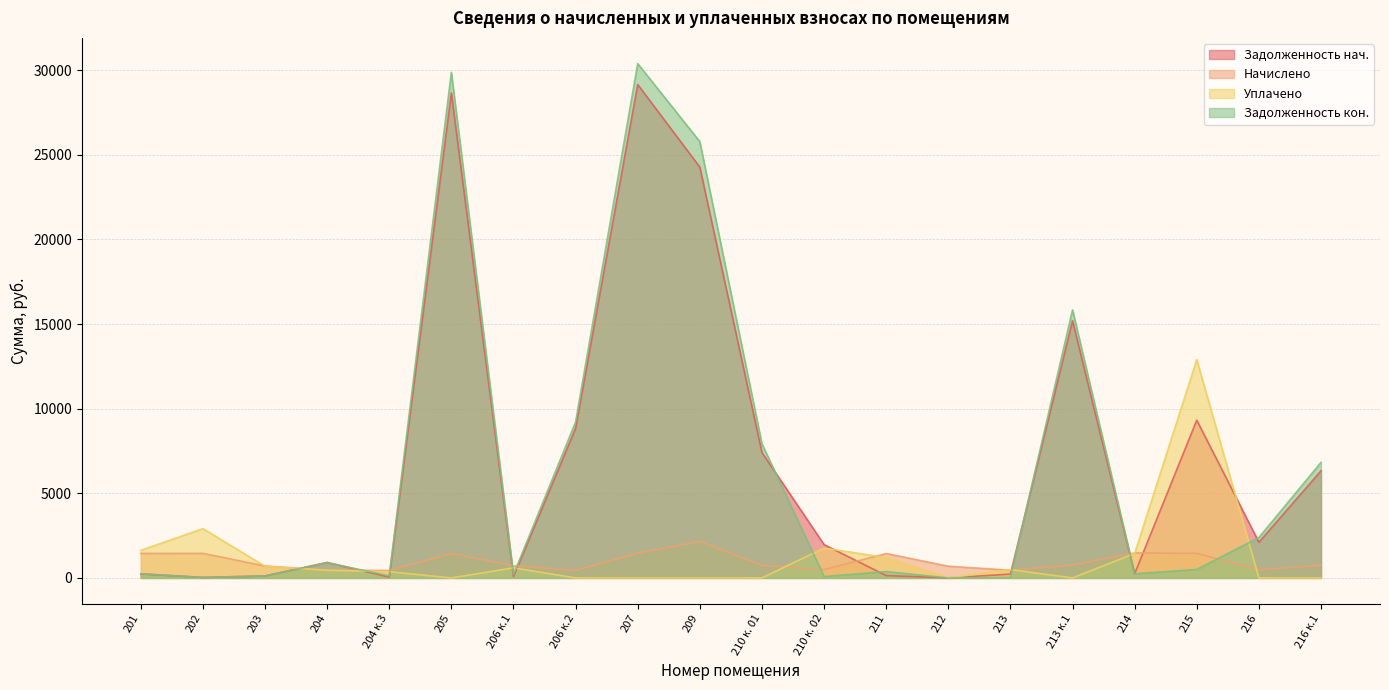

What is the sum of all задолженность values?

135271.3